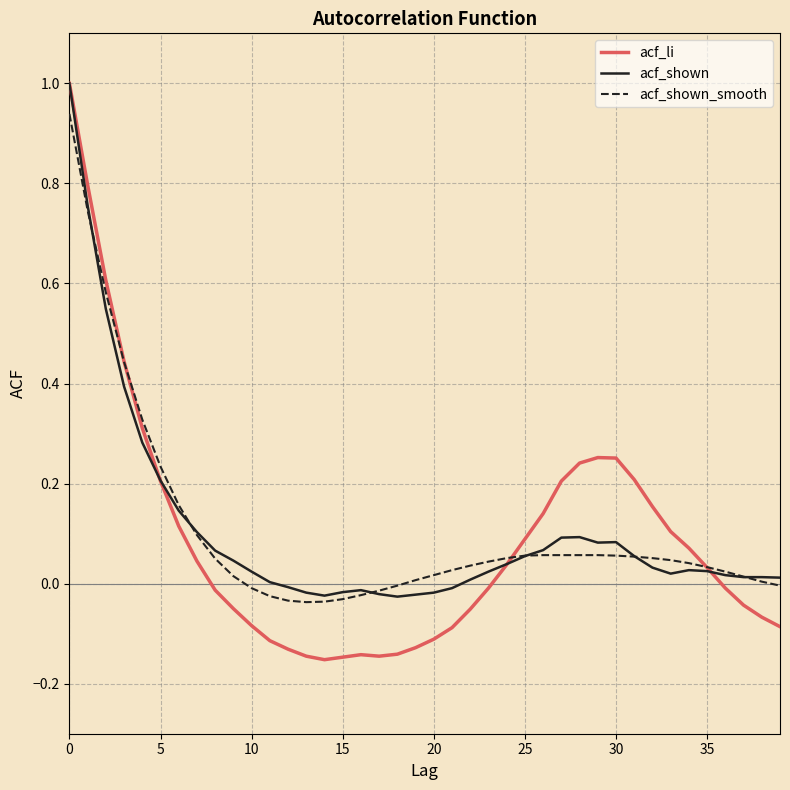

Which series has the widest spread of values?

acf_li